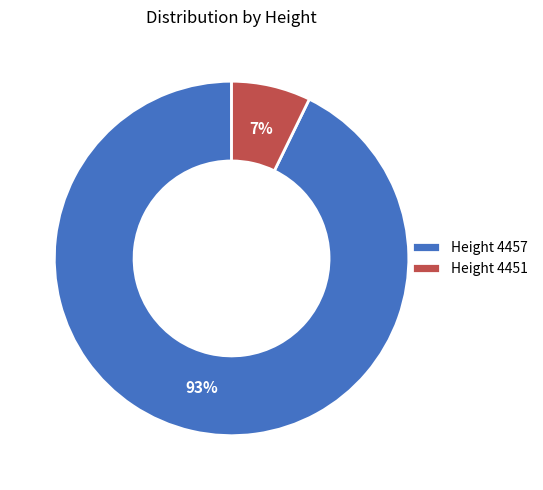

Rank the categories by value from lowest to highest.

Height 4451, Height 4457